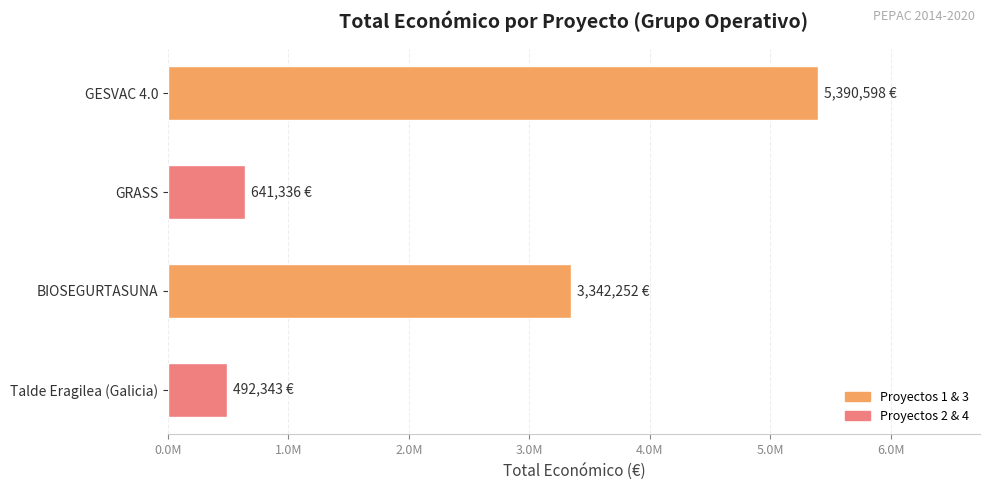

Rank the categories by value from highest to lowest.

GESVAC 4.0, BIOSEGURTASUNA, GRASS, Talde Eragilea (Galicia)